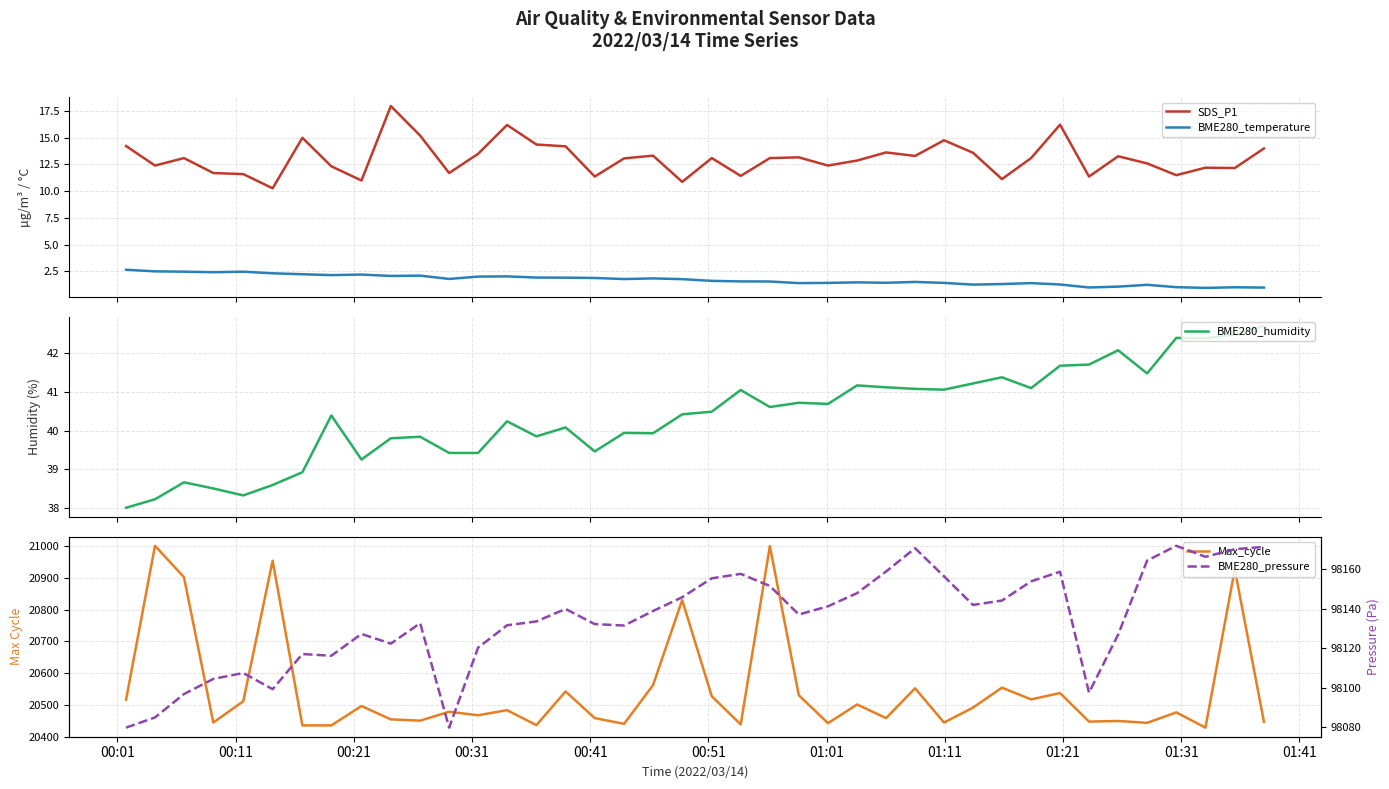

True or false: BME280_temperature and SDS_P1 cross at least once.

False